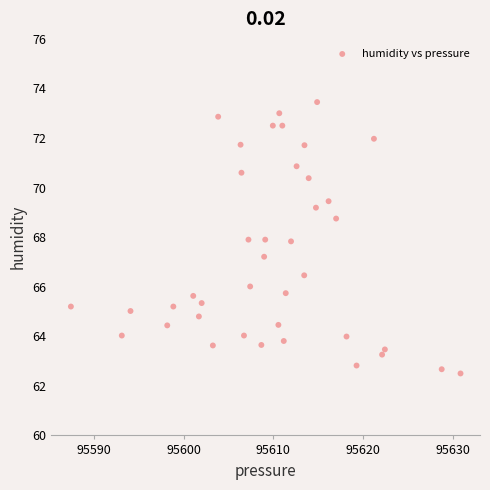

What is the range of X values (max minus min)?

43.5